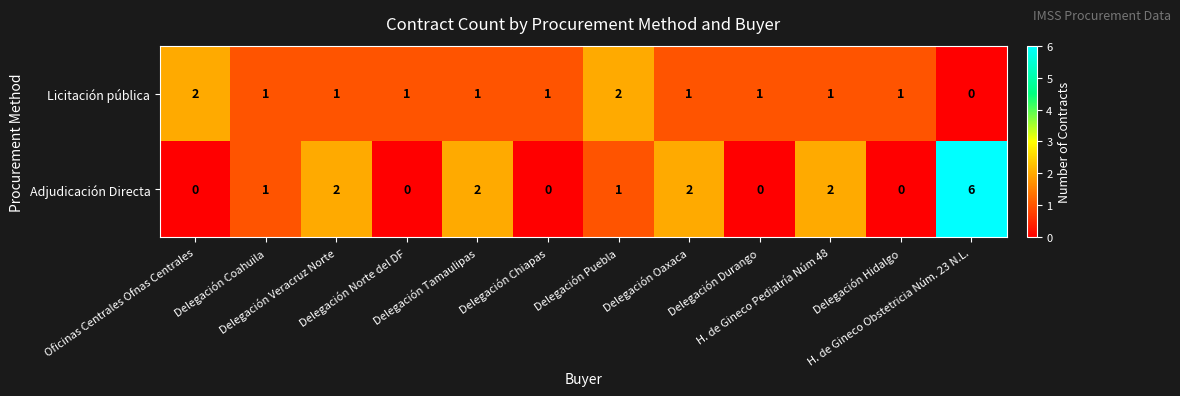

At how many categories does at least one series exceed 4?

1